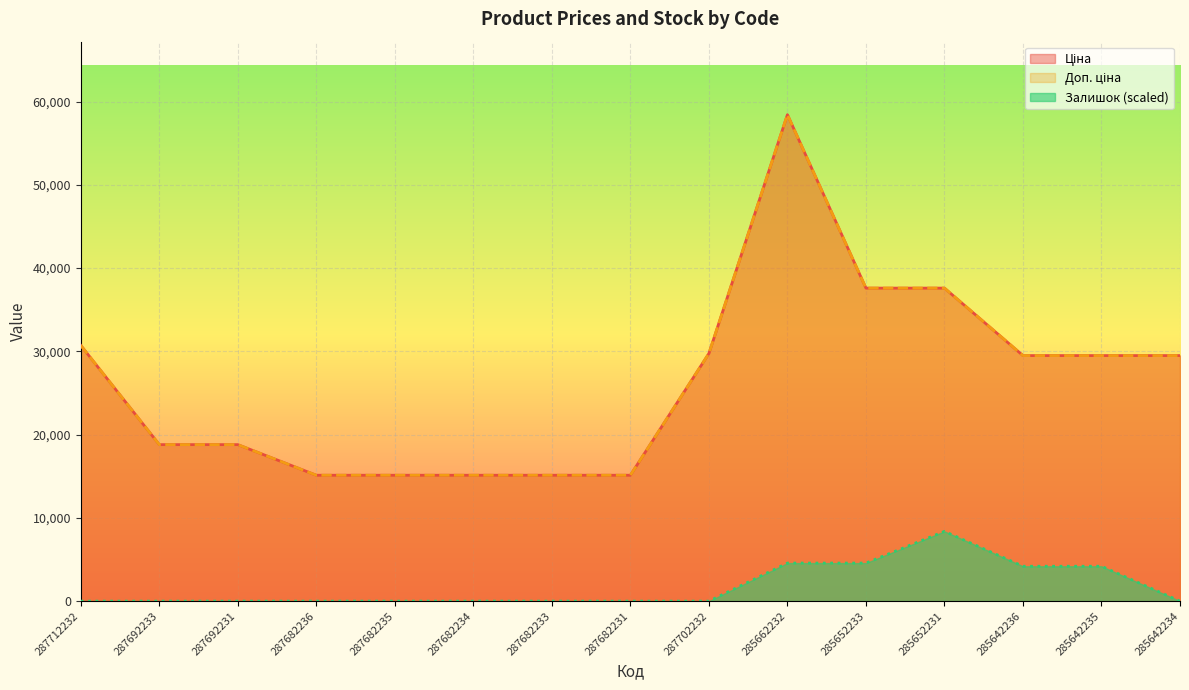

Which category has the lowest value in the Доп. ціна series?

287682236